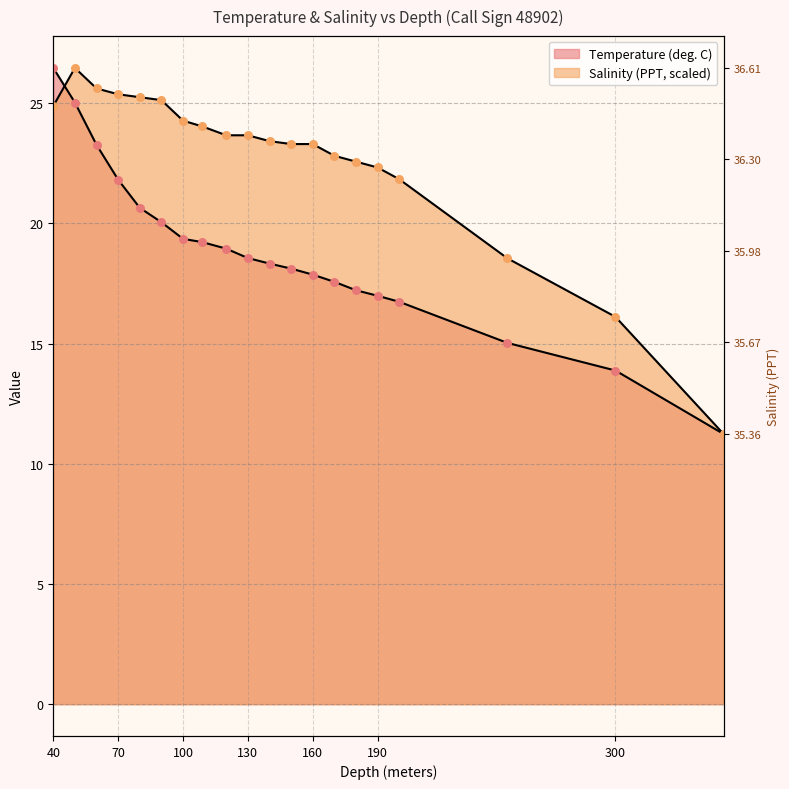

Which series contains the lowest Y value?

Temperature (deg. C)